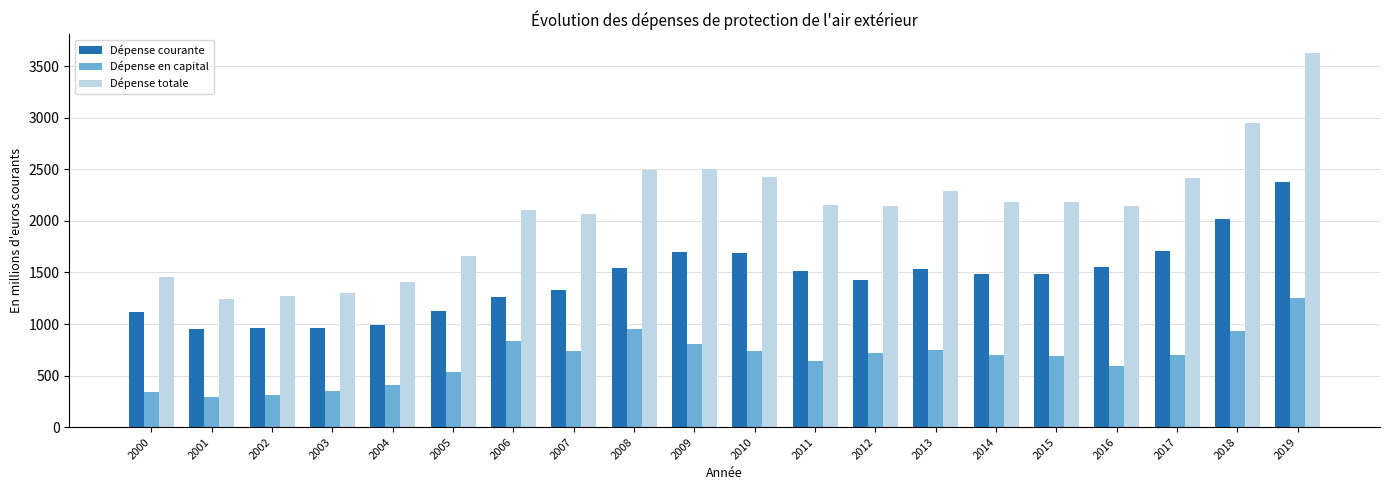

Rank the series at 2010 from lowest to highest value.

Dépense en capital, Dépense courante, Dépense totale